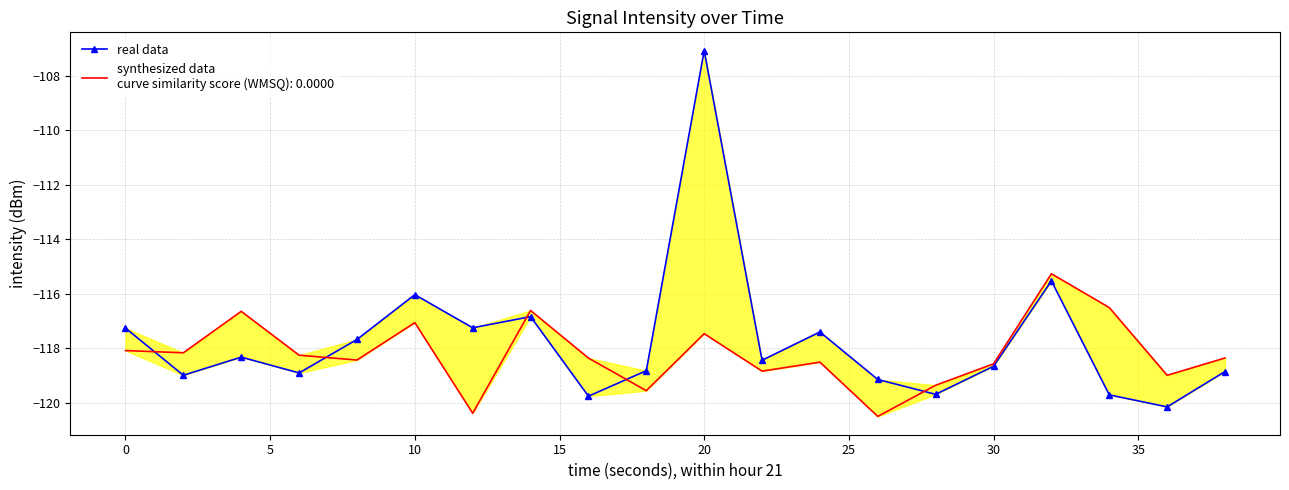

How many points are lower than both their immediate neighbors (excluding endpoints)?

7